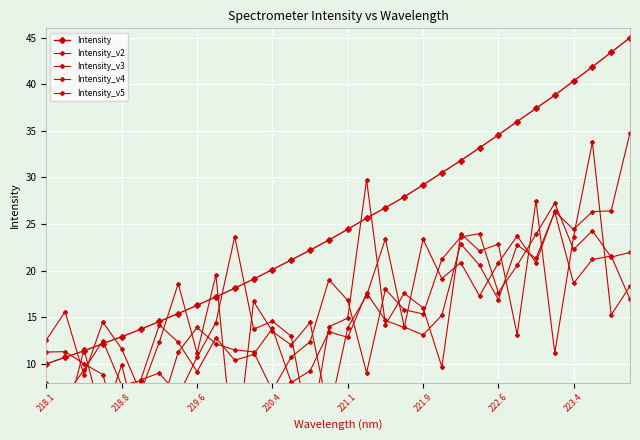

How many categories are shown in the chart?

32